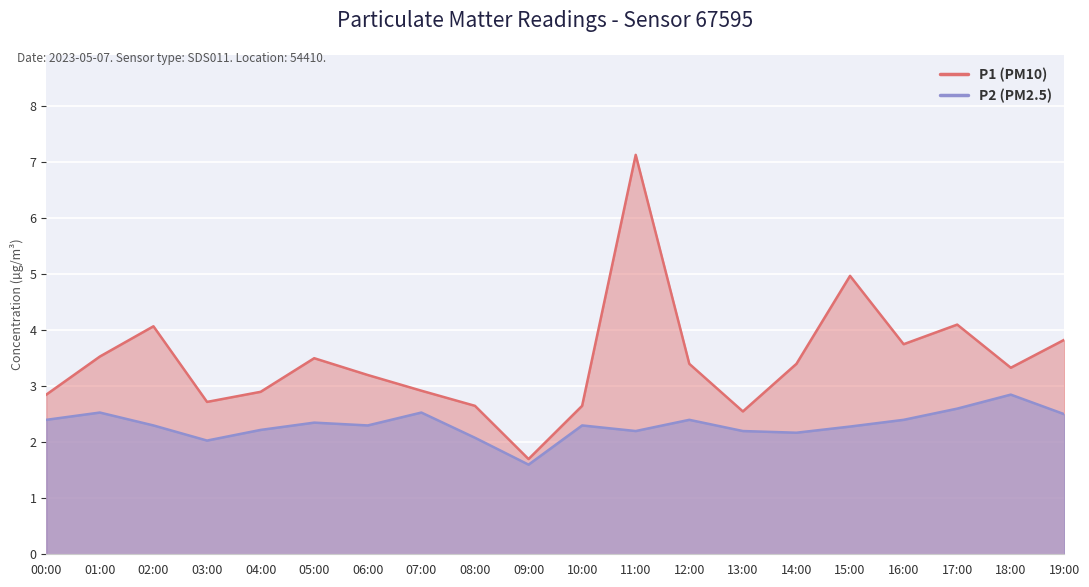

Rank the categories by P1 value from highest to lowest.

11:00, 15:00, 17:00, 02:00, 19:00, 16:00, 01:00, 05:00, 12:00, 14:00, 18:00, 06:00, 07:00, 04:00, 00:00, 03:00, 08:00, 10:00, 13:00, 09:00